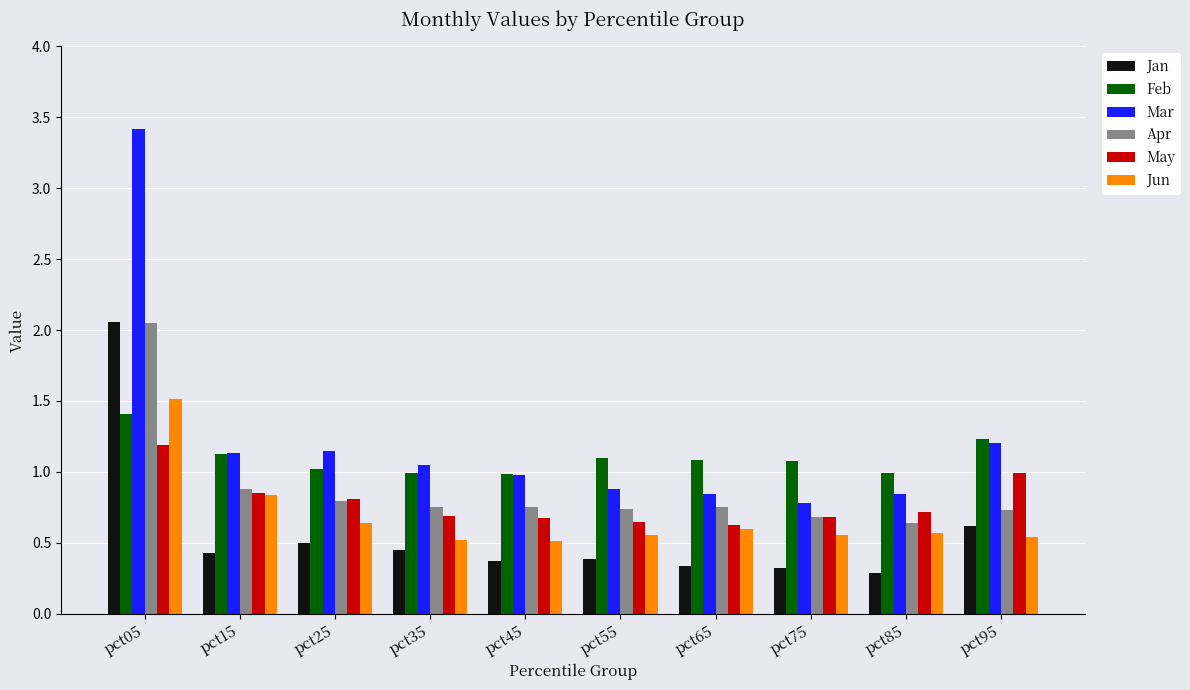

What is the maximum value for Mar?

3.4